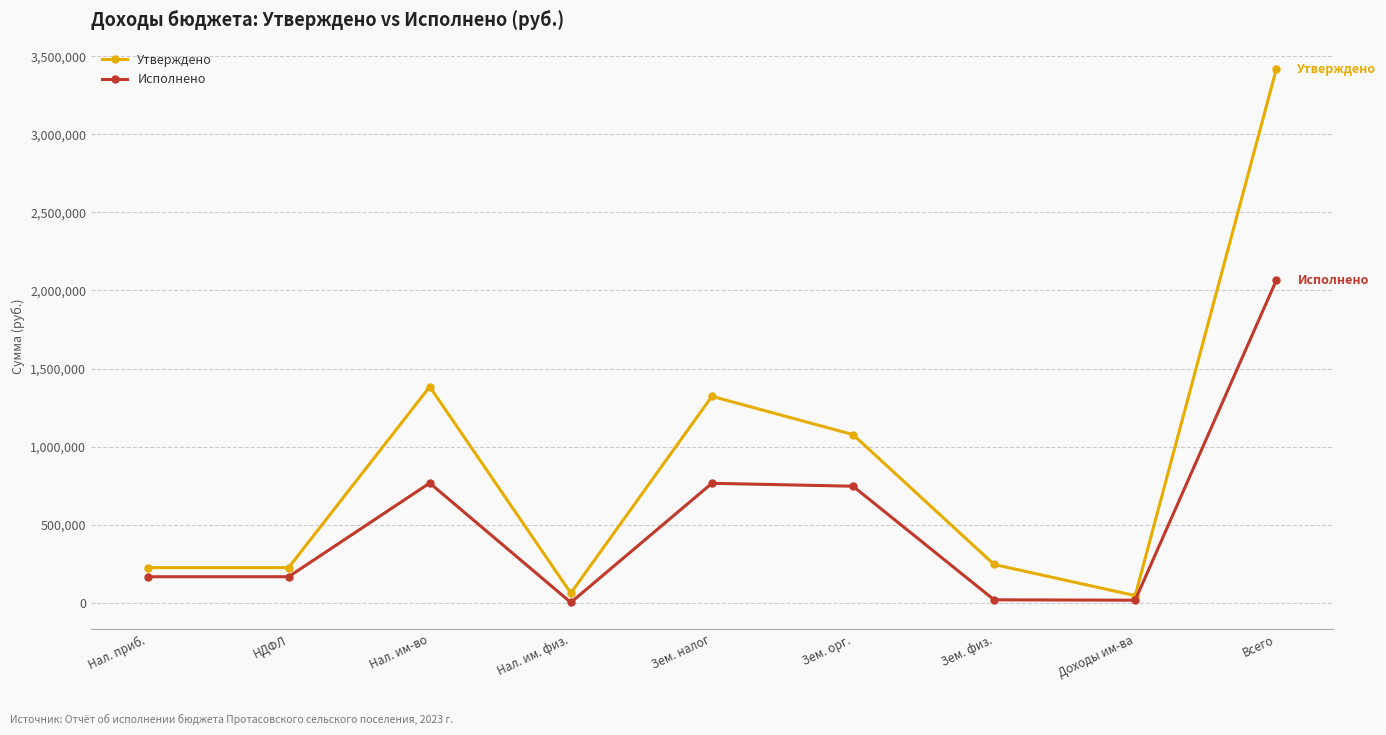

How many interior local peaks does the Исполнено series have?

2